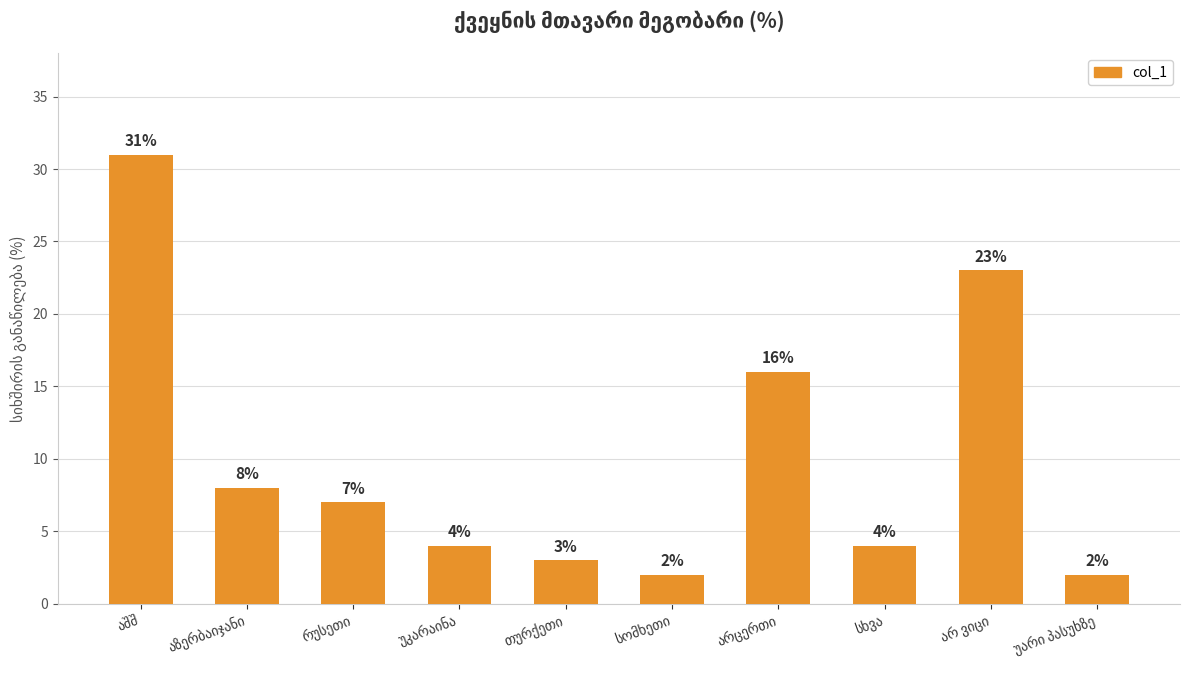

What is the maximum value shown in the chart?

31